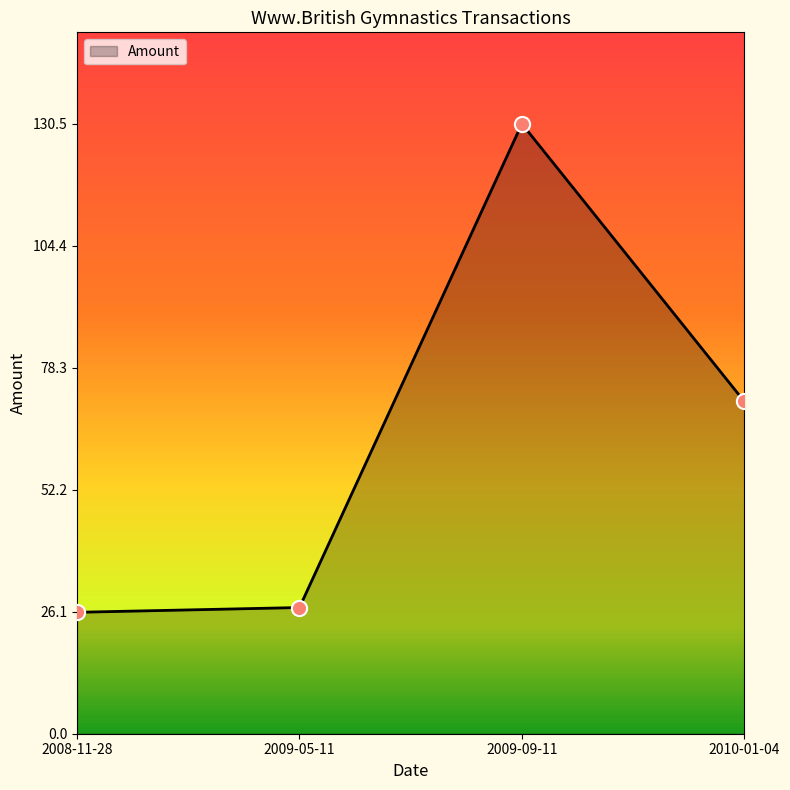

What is the change in value from 2008-11-28 to 2009-09-11?

+104.5